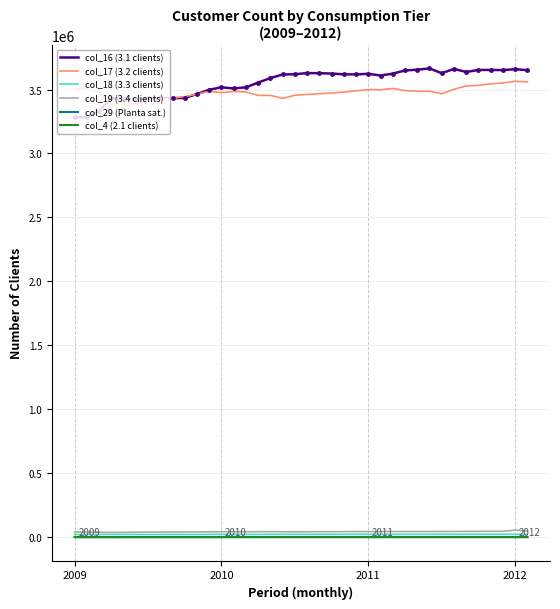

How many lines are shown in the chart?

6